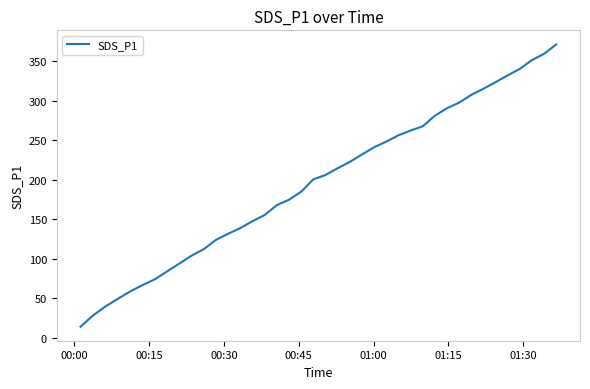

True or false: there are more than 0 points higher than both neighbors.

False